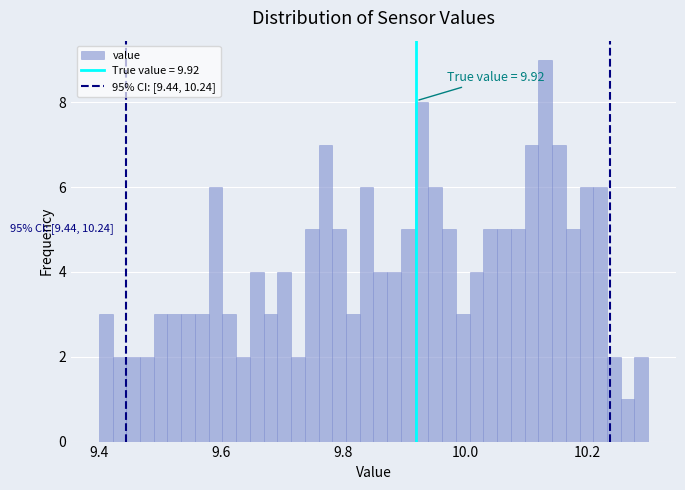

Read against the x-axis, roughly where is the centre of the tallest bar?

10.14